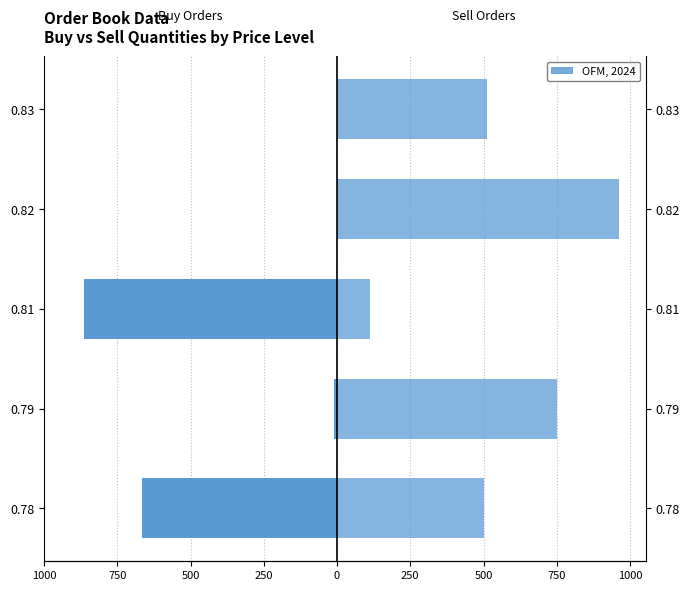

What is the difference between the maximum and minimum values in the Total quantity in sell orders series?

850